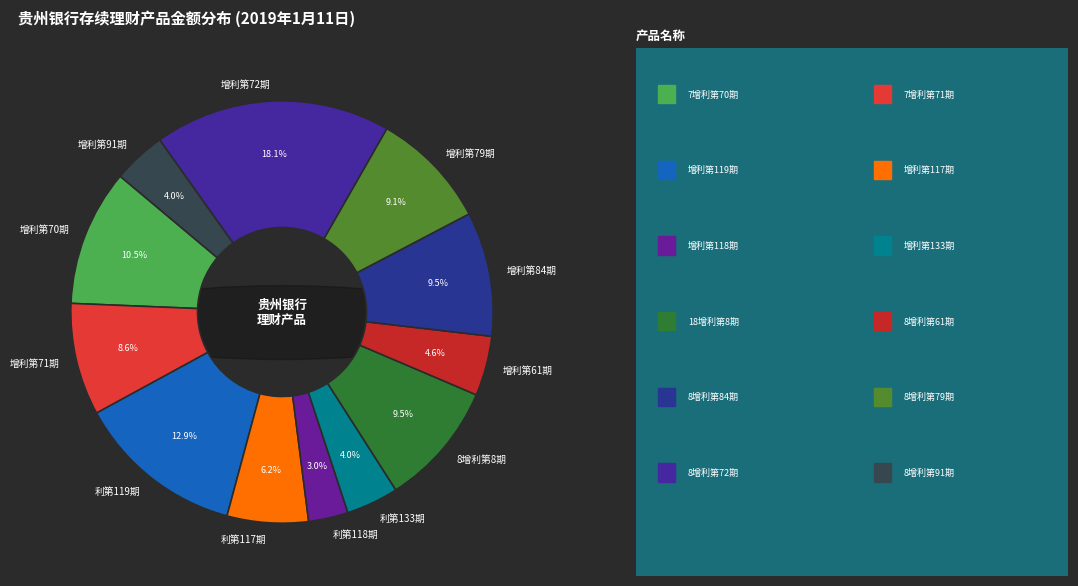

What is the change in value from 贵银恒利2018增利第61期 to 贵银恒利2018增利第84期?

+5200